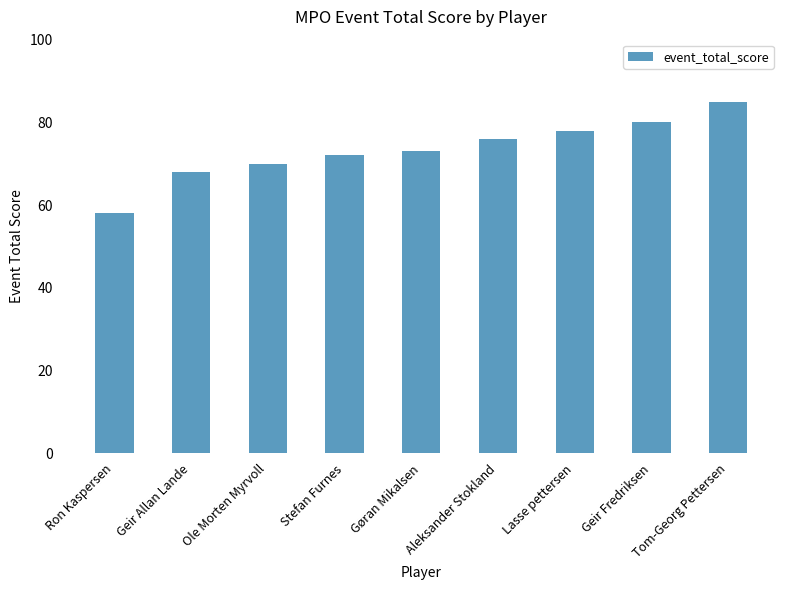

What is the greatest value displayed?

85